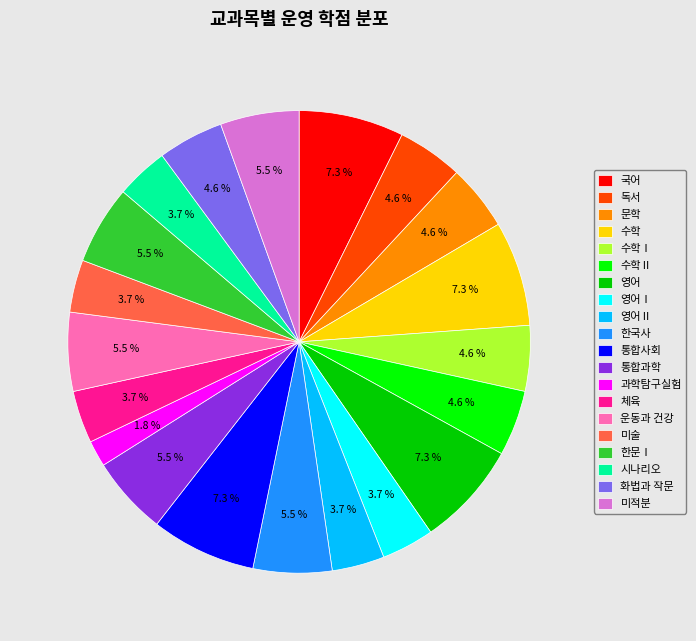

How many slices are in this pie chart?

20